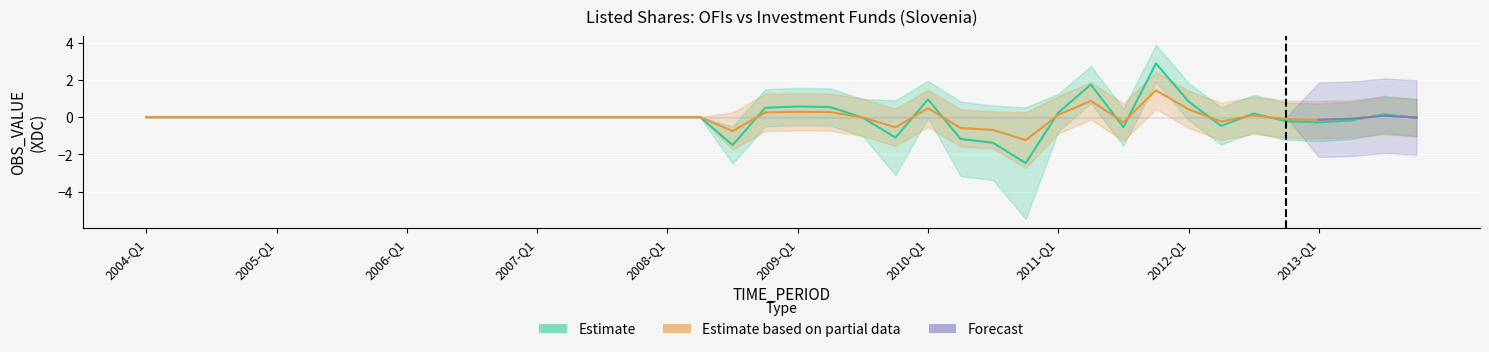

True or false: Estimate based on partial data has a value of -1.2 at 2011-Q1.

False